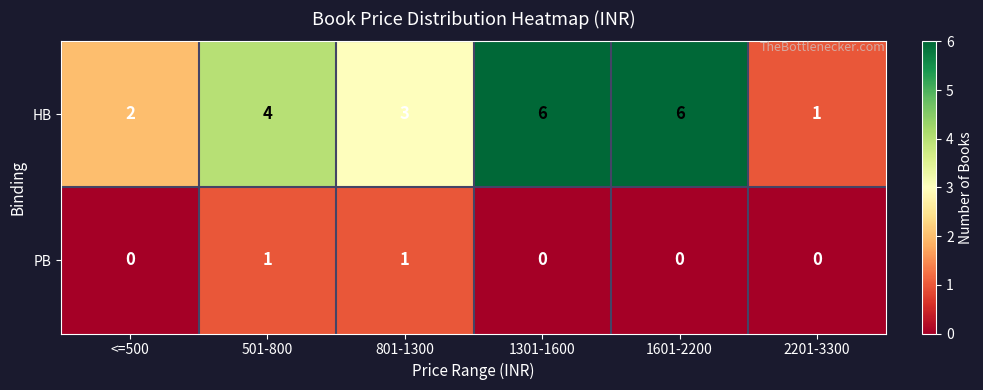

What is the difference between the maximum and minimum values in the HB series?

5